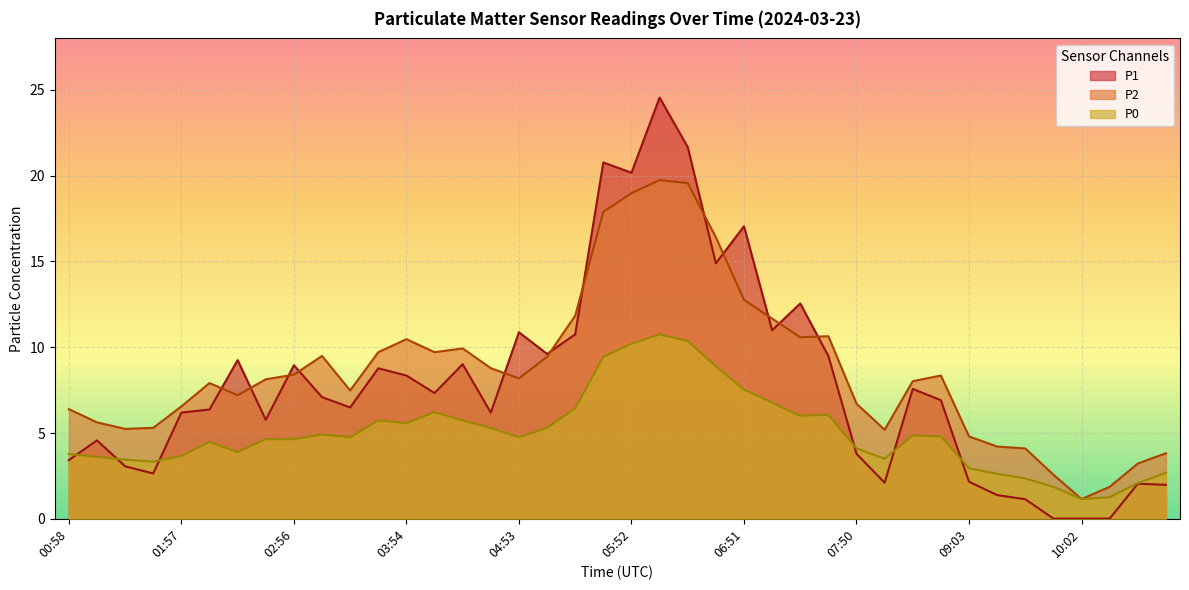

What position from the right is 08:19?

10